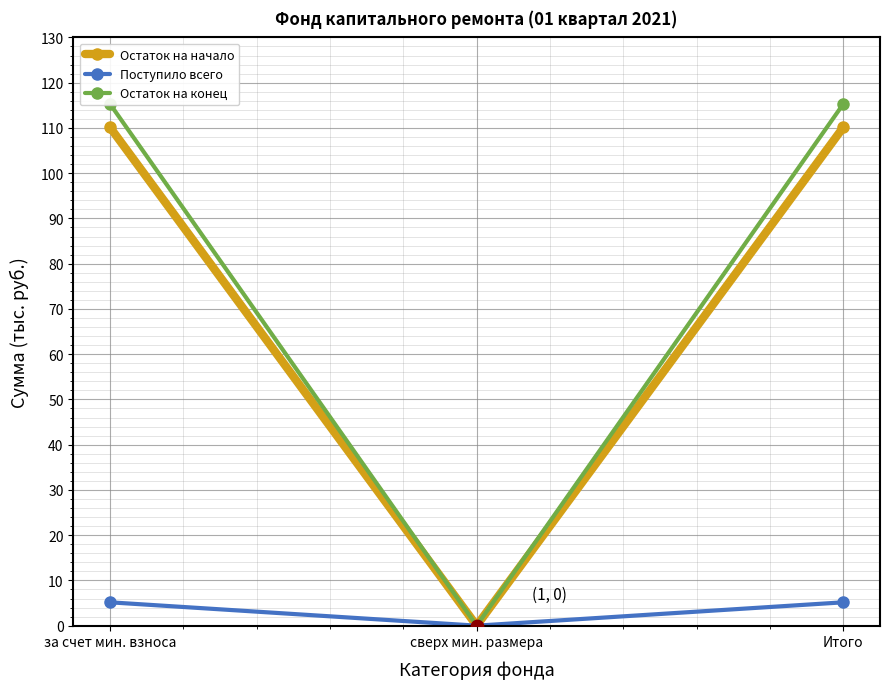

Which series has the largest Y range (max minus min)?

Остаток на конец